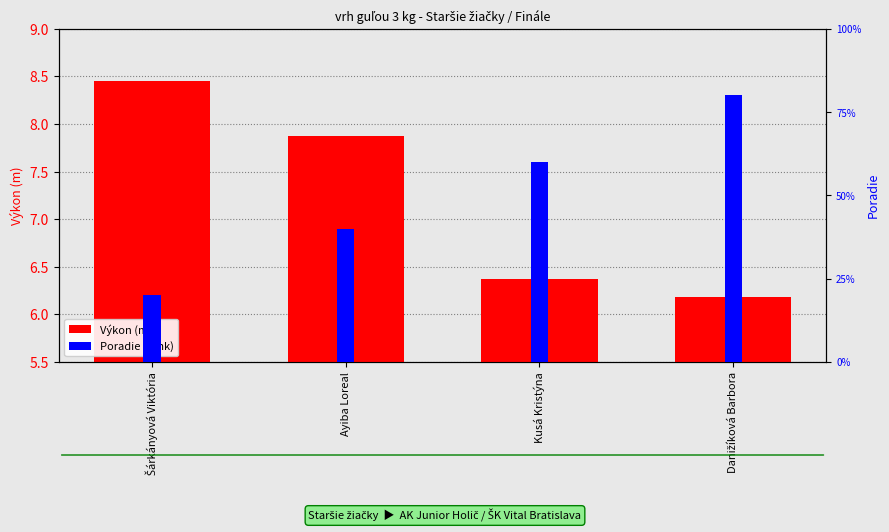

At which category does the chart reach its peak across all series?

Danižíková Barbora